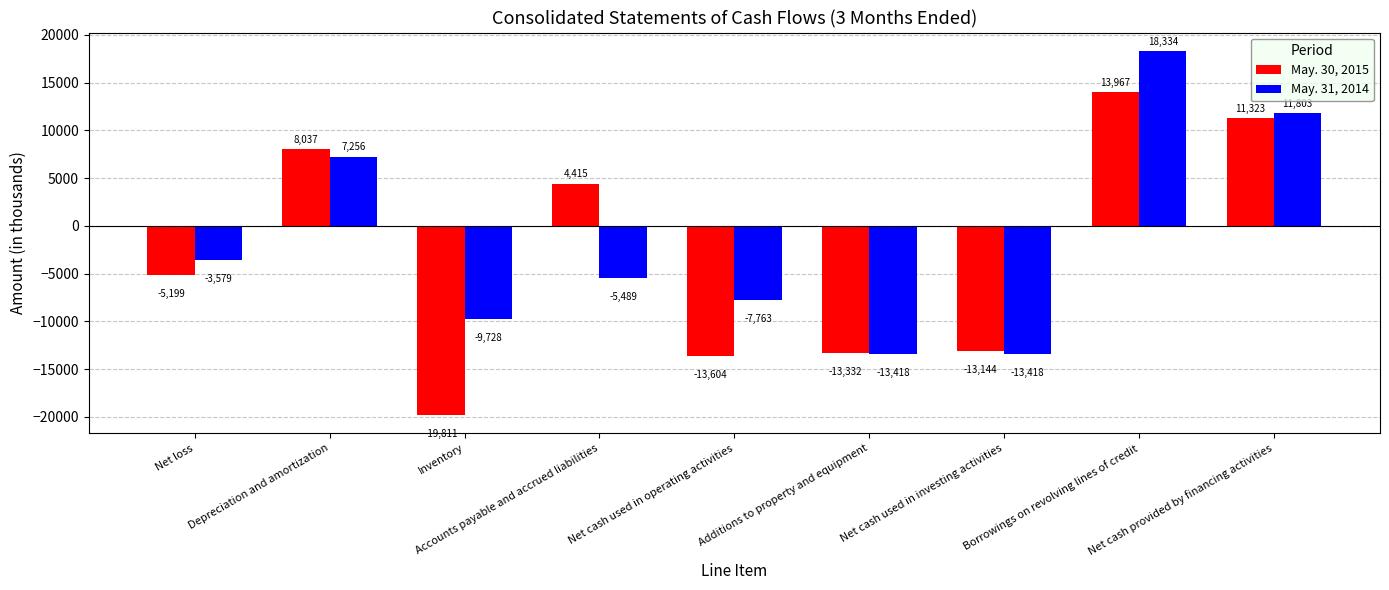

How many data points in May. 31, 2014 are less than -5489?

4